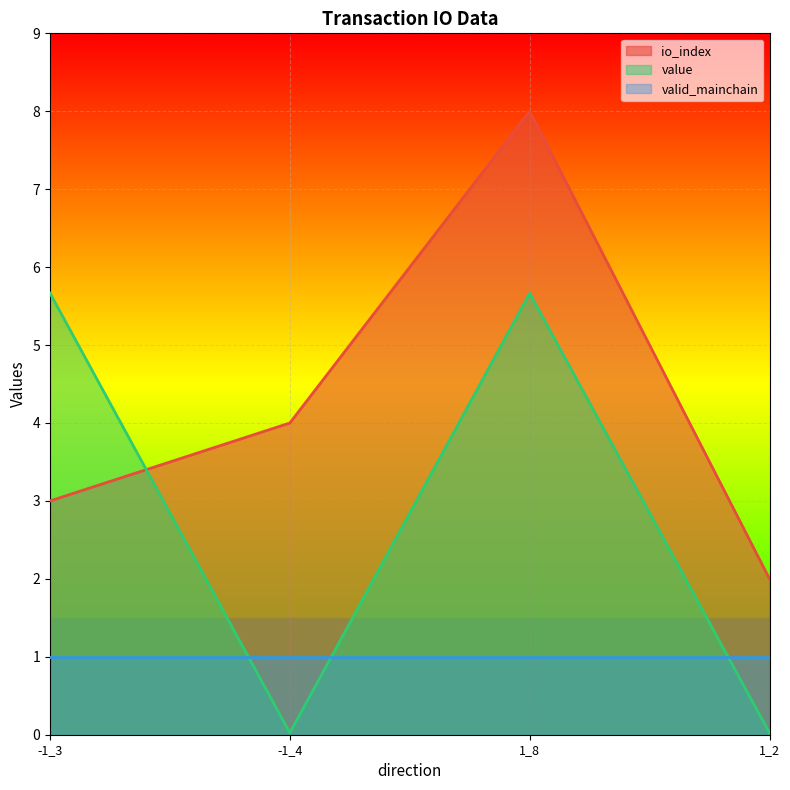

At how many categories does at least one series exceed 4?

2